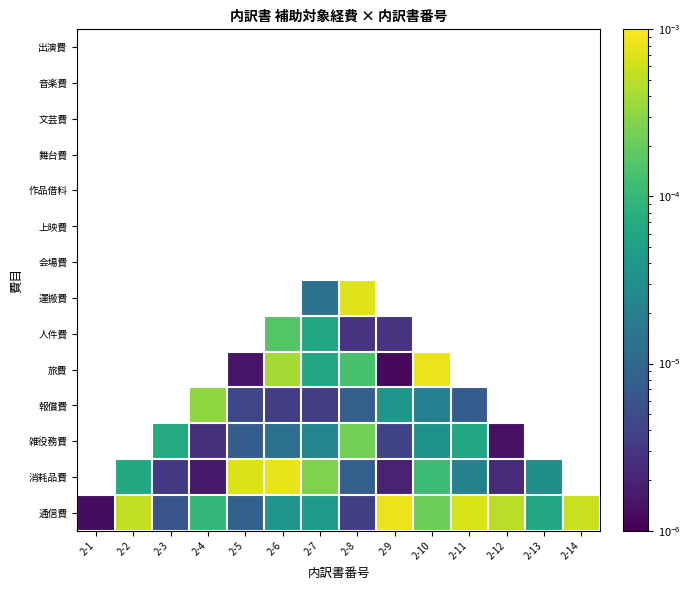

Which series has the widest spread of values?

通信費